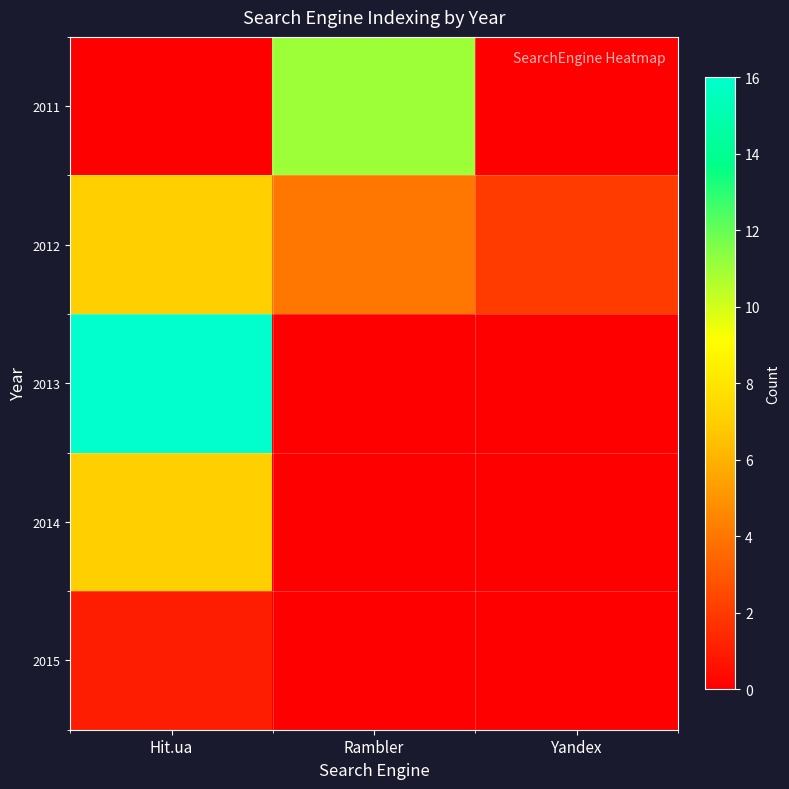

What is the total value across all series at Yandex?

2